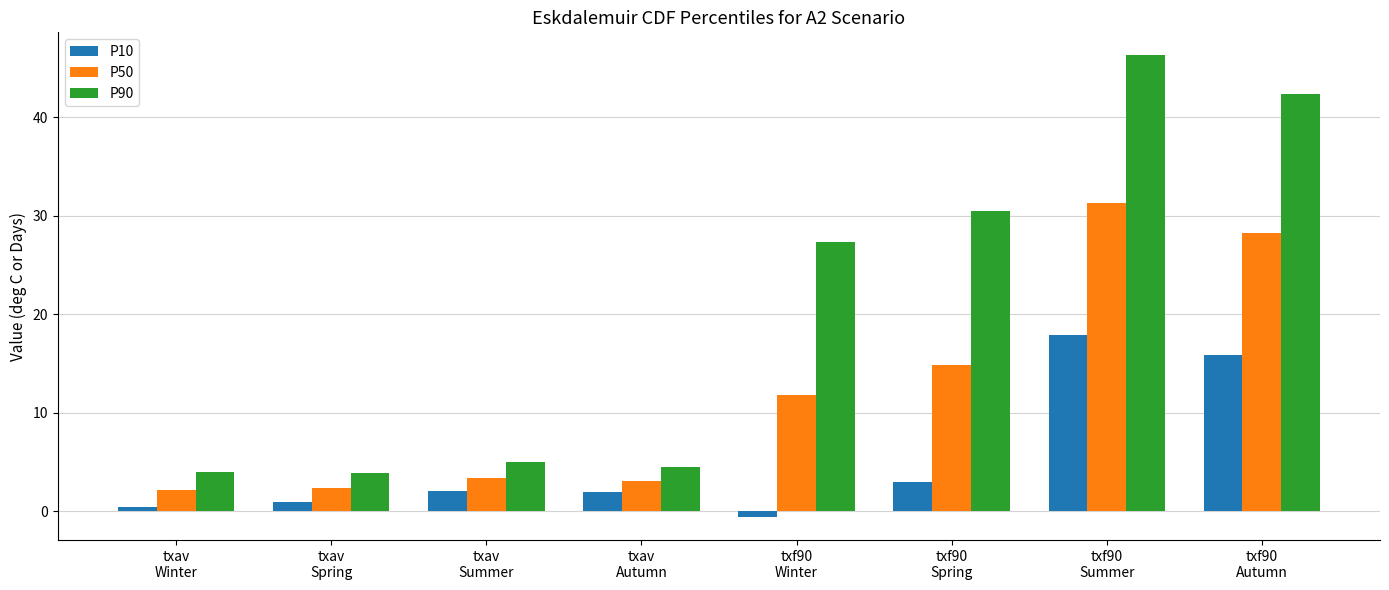

Which series has the widest spread of values?

P90